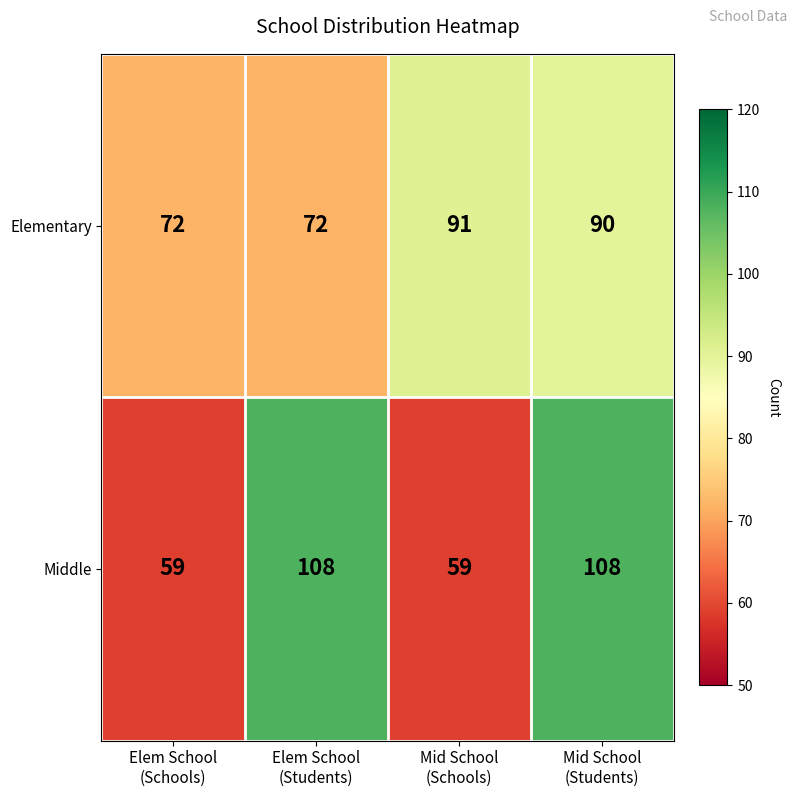

At how many categories does at least one series exceed 71?

4